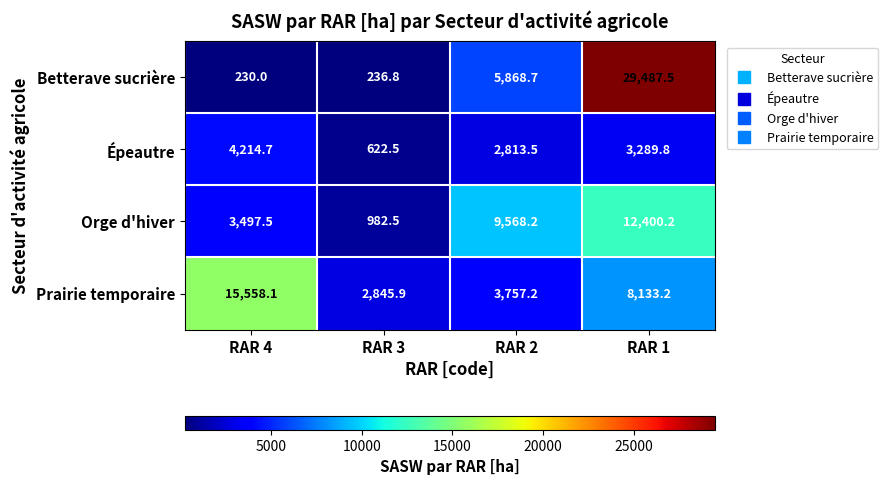

What is the highest value of the Prairie temporaire series?

15558.1